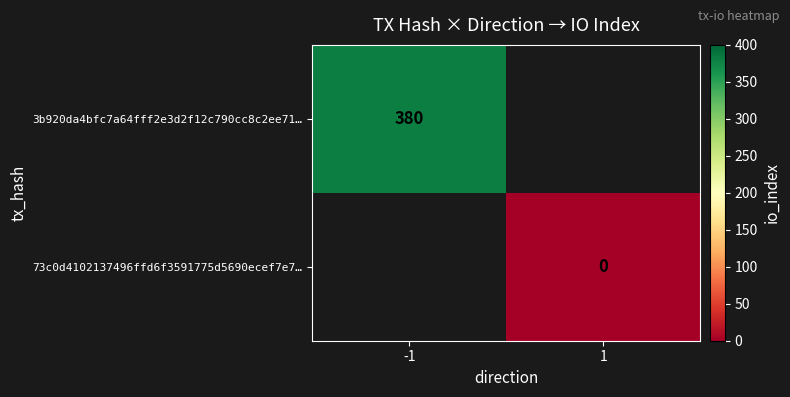

The value of 3b920da4bfc7a64fff2e3d2f12c790cc8c2ee71… at -1 is 661. True or false?

False